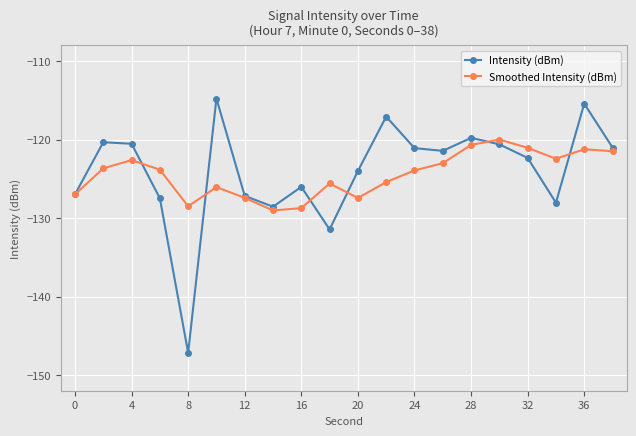

Which series has the widest spread of values?

Intensity (dBm)